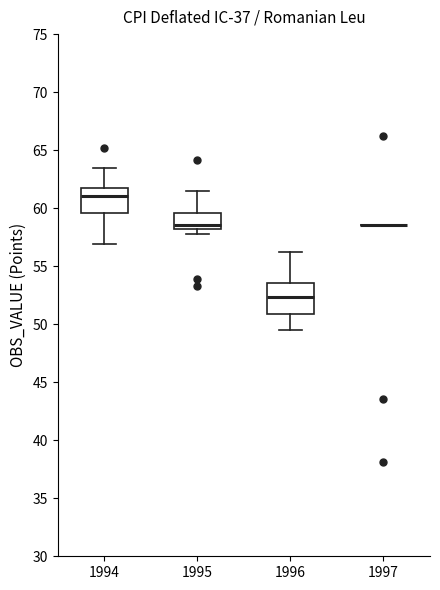

Comparing the boxes themselves (not the whiskers), which one is the tallest?

1996